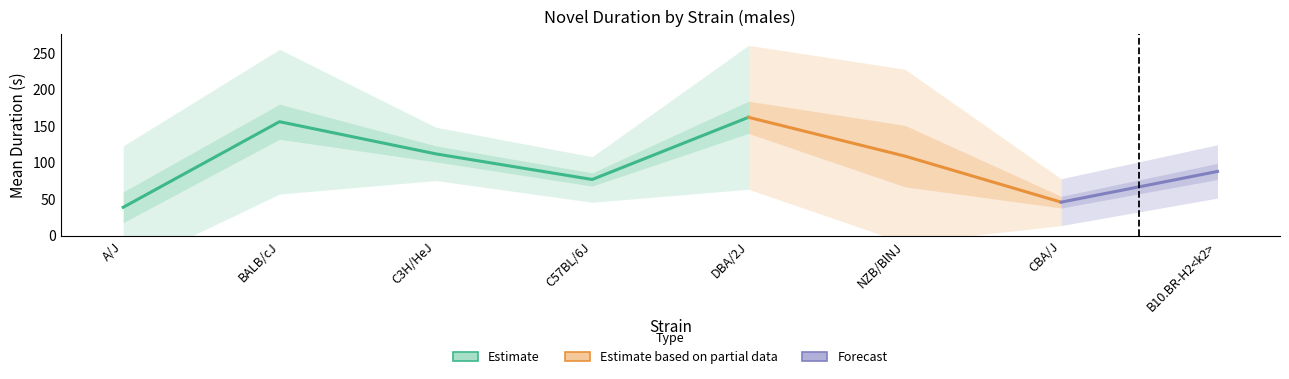

What is the greatest value displayed?

162.0